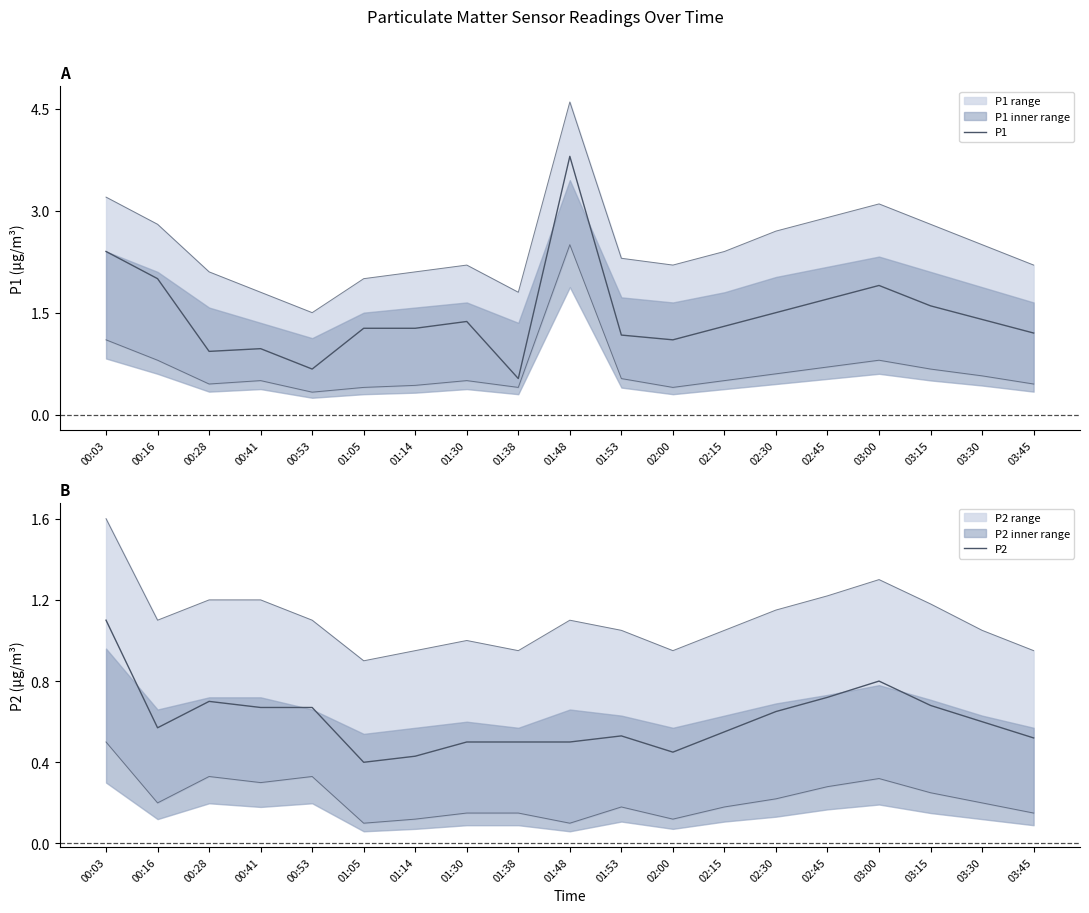

Which series changed the most between 00:41 and 02:15?

P1